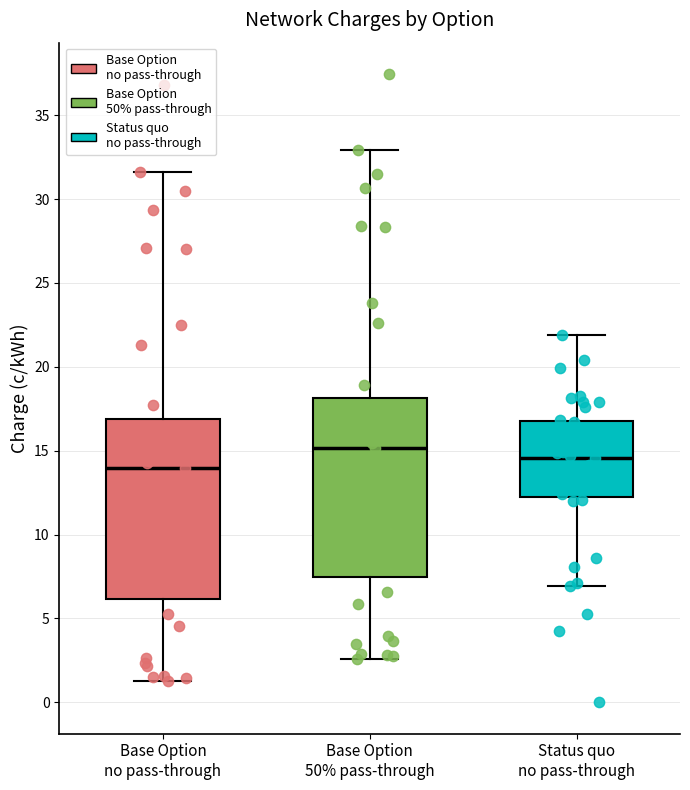

Reading left to right, transcribe this box plot: for each box, give where its median line is, the range the box spans, and where its two whiskers end, as read against the y-axis. The values are not printed on the chart, so give them approximately, as read against the axis.

Base Option no pass-through: median 14.0, box 6.0 to 17.0, whiskers 1.5 to 31.5
Base Option 50% pass-through: median 15.0, box 7.5 to 18.0, whiskers 2.5 to 33.0
Status quo no pass-through: median 14.5, box 12.5 to 16.5, whiskers 7.0 to 22.0